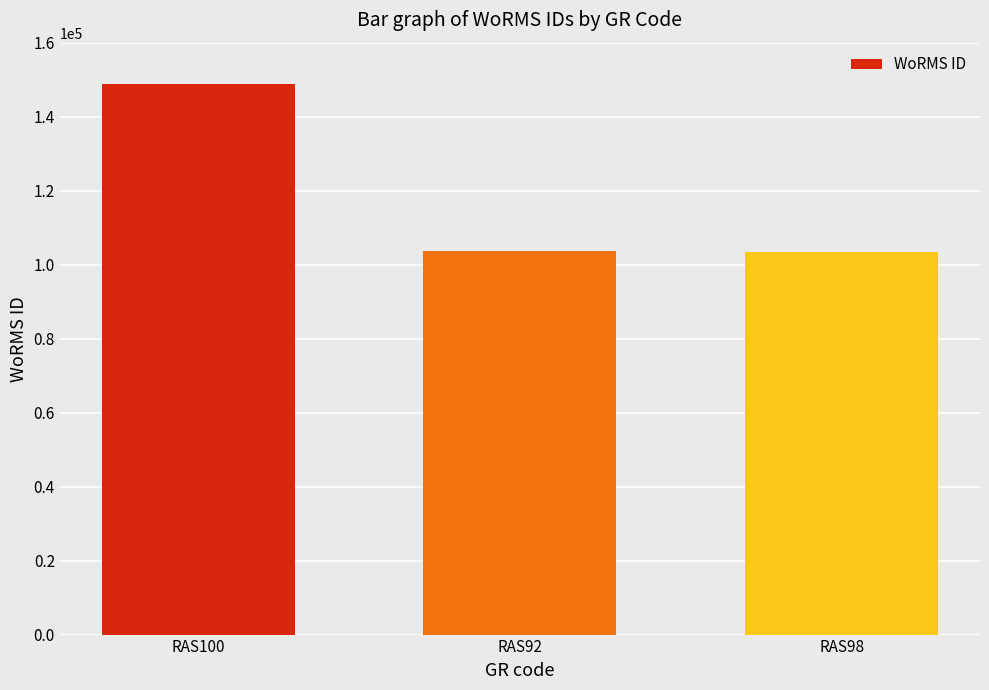

Does the chart contain any negative values?

No